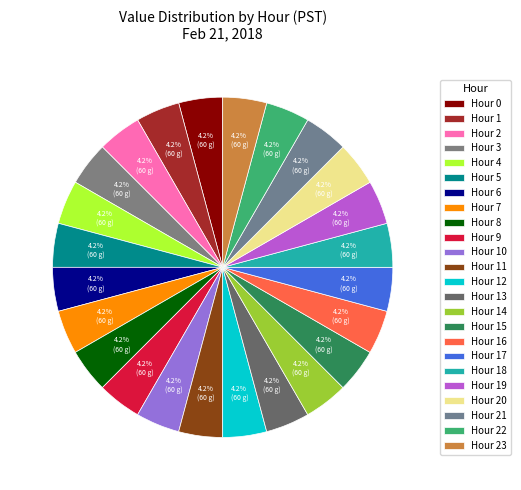

Is there any slice that represents more than half of the pie?

No